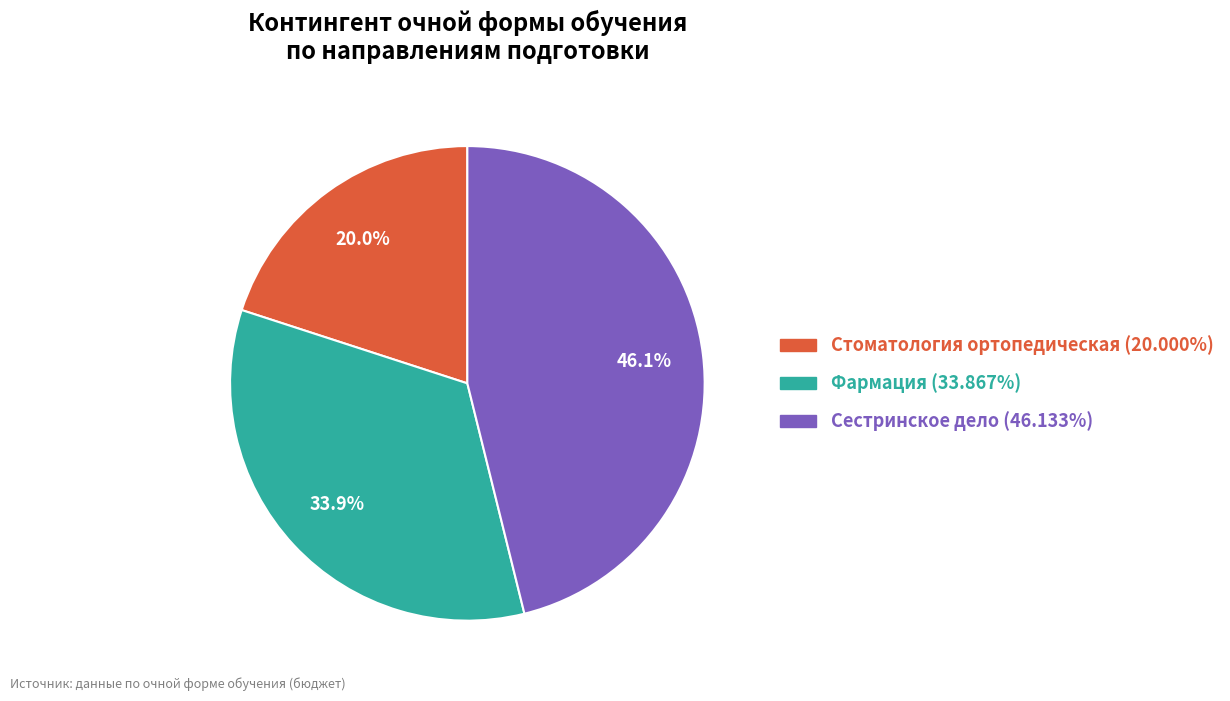

How many segments does this pie chart have?

3